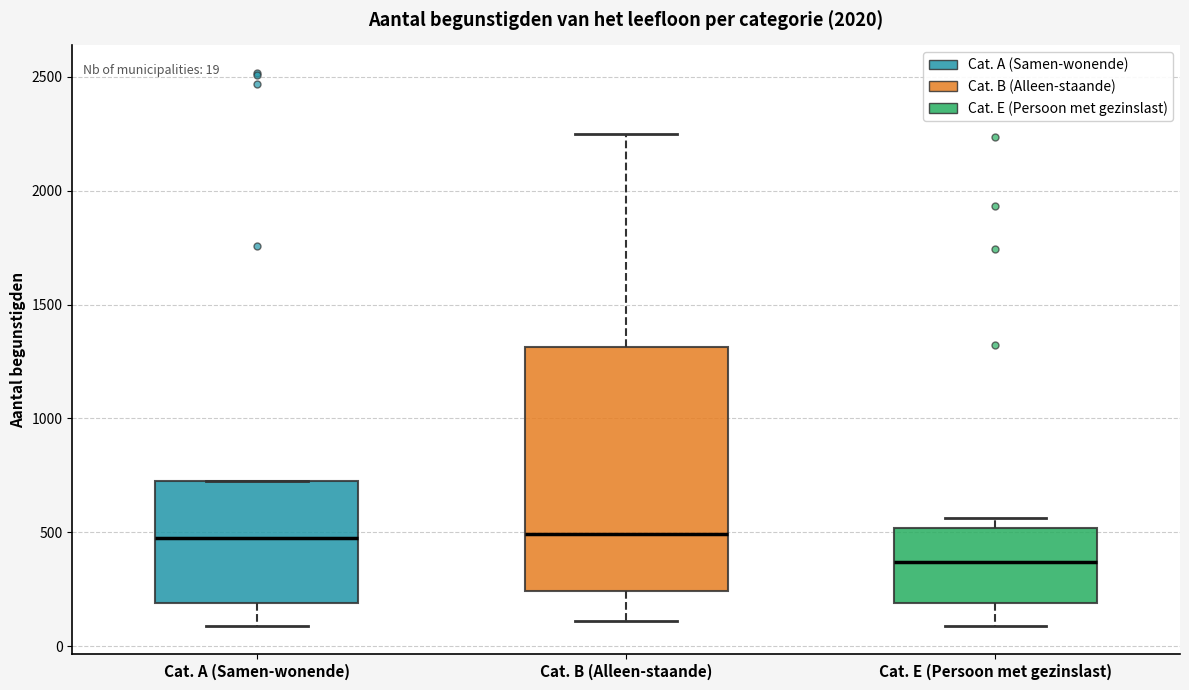

Which box is the tallest, from its lower edge to its upper edge?

Cat. B (Alleen-staande)